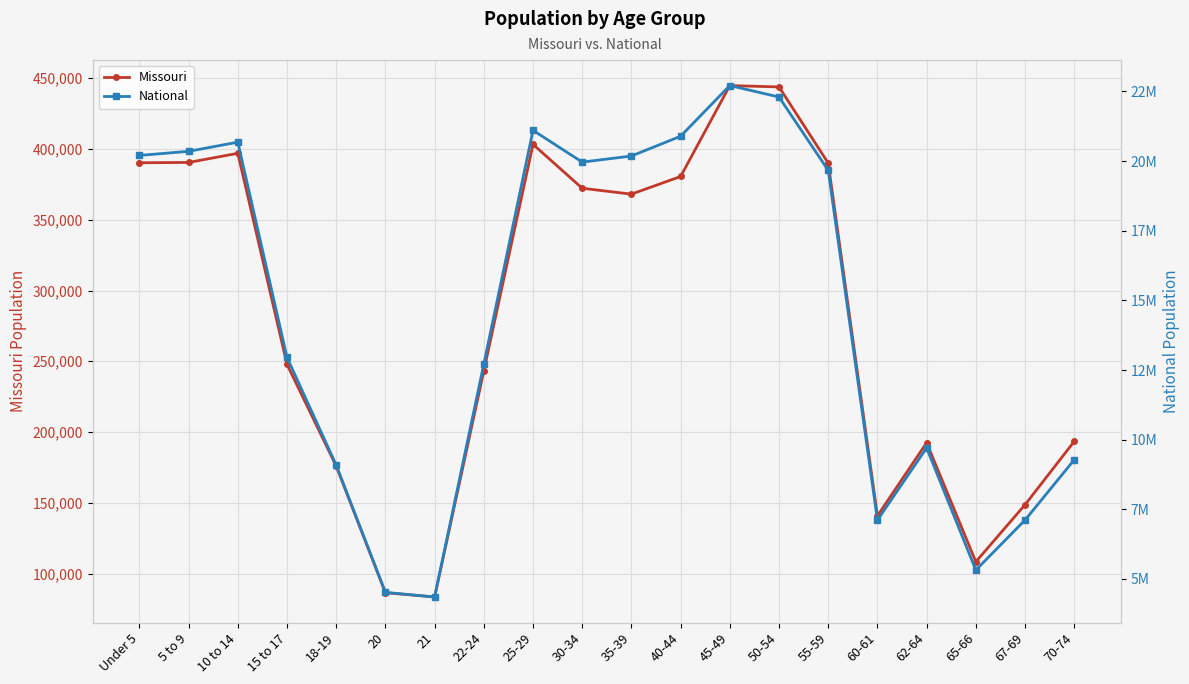

True or false: National and Missouri cross at least once.

False